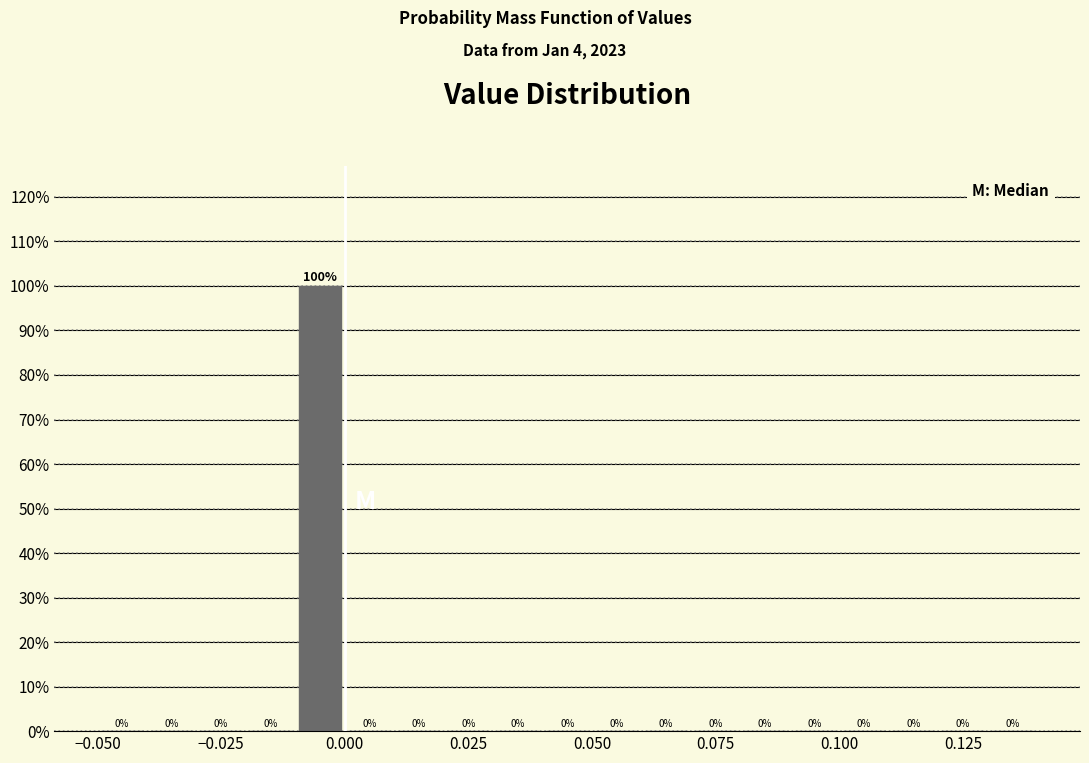

Read against the x-axis, roughly where is the centre of the tallest bar?

-0.005